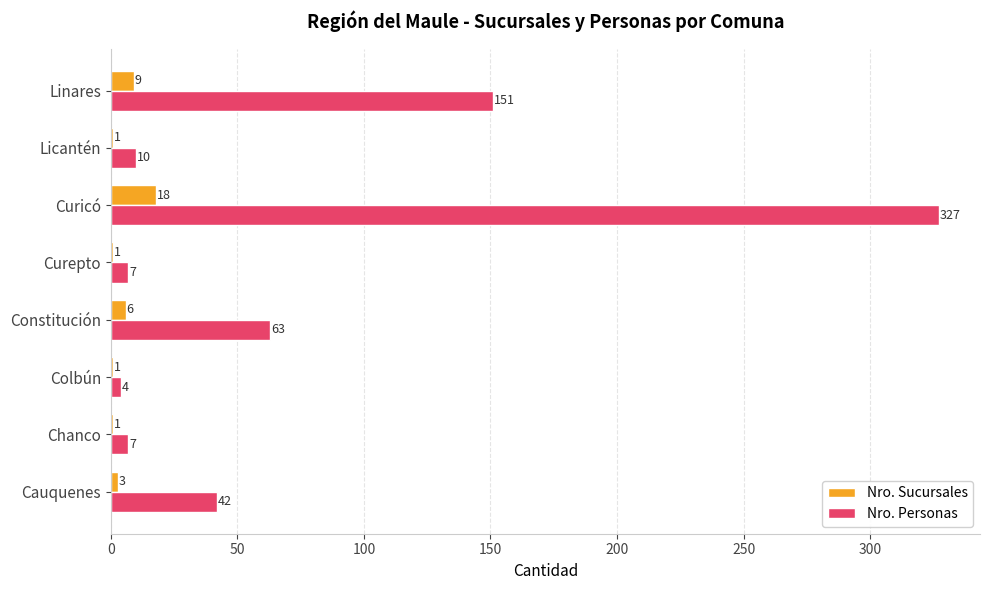

The Nro. Personas series shows 7 at Chanco. True or false?

True